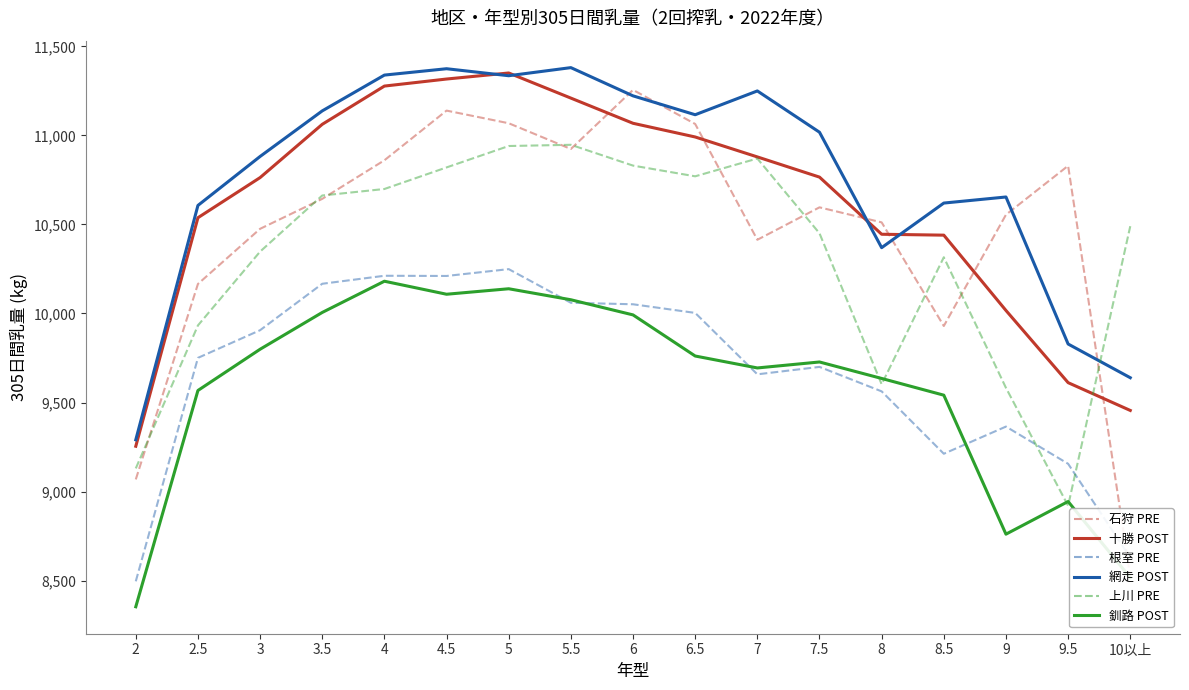

What is the maximum value for 網走 POST?

11380.3